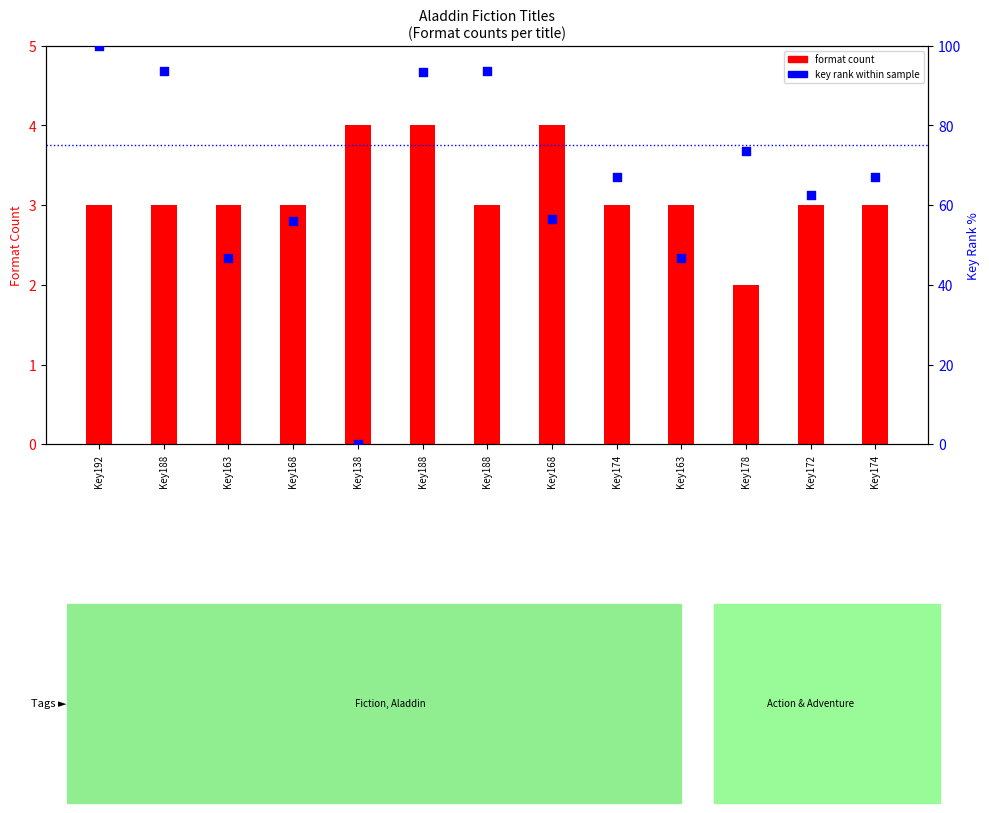

Which series contains the highest Y value?

key rank (normalized)